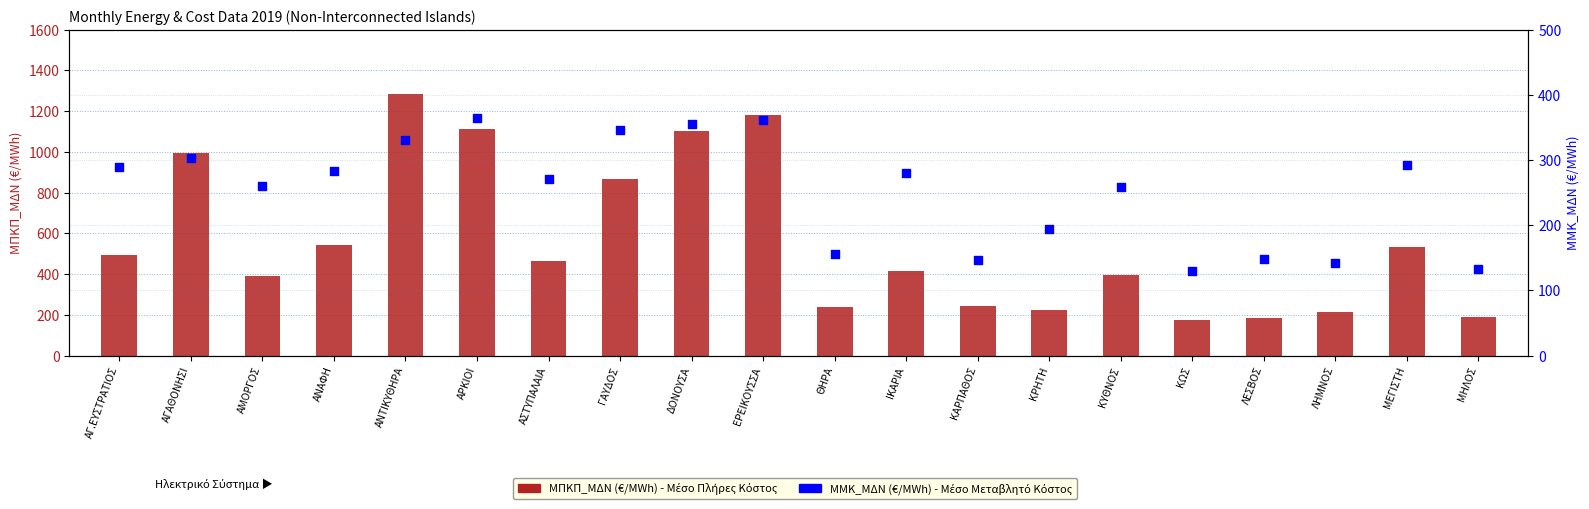

Which series has the widest spread of Y values?

ΜΠΚΠ_ΜΔΝ (€/MWh)